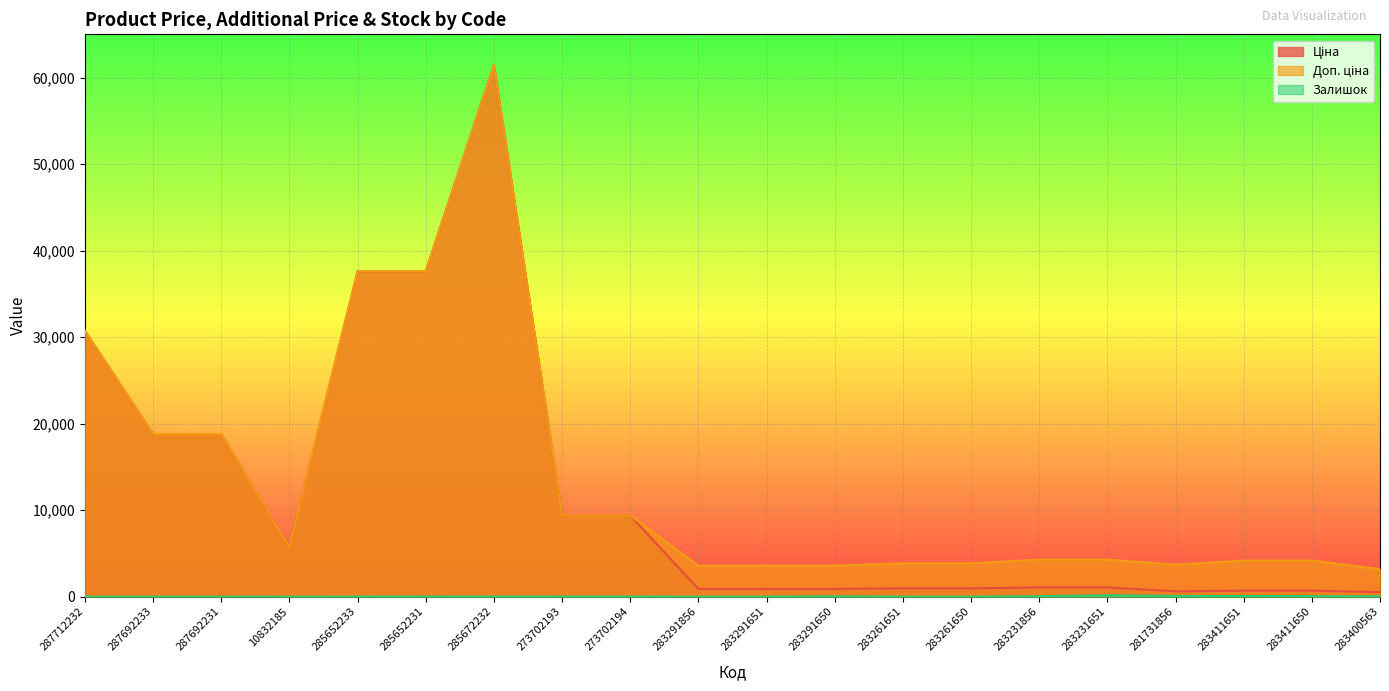

What are all the series names shown in the legend?

Ціна, Доп. ціна, Залишок